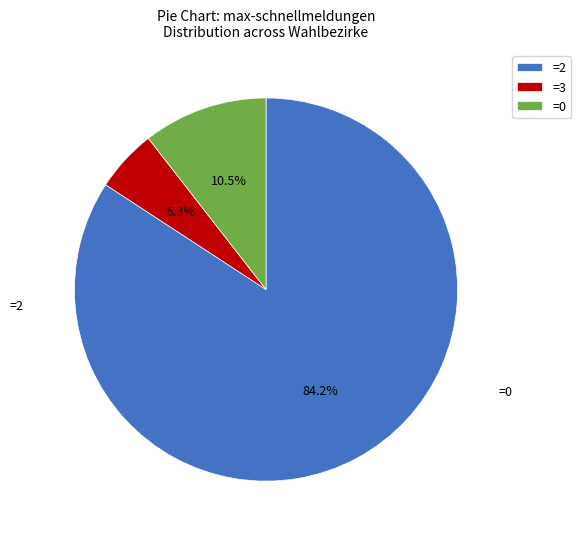

What is the largest slice in the pie chart?

=2